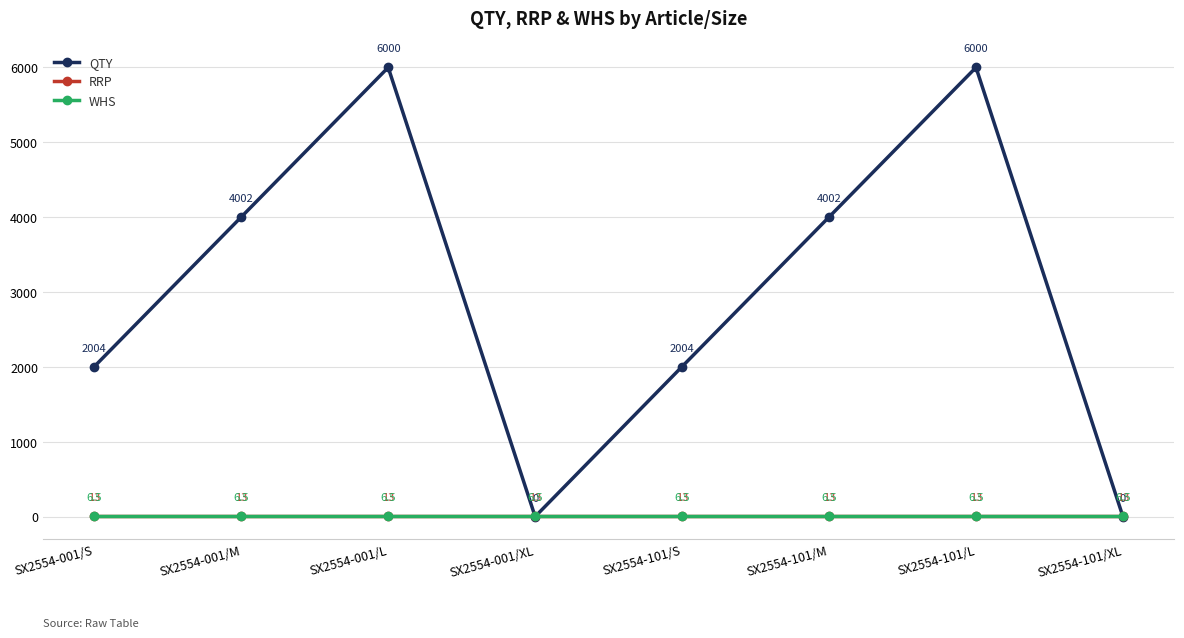

What is the spread (max minus min) of values at SX2554-001/L?

5993.5